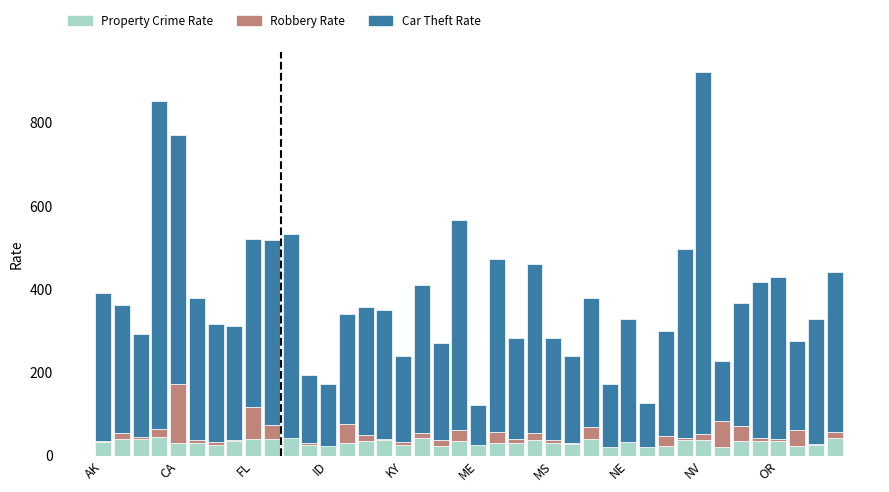

Which series has the largest range (max minus min)?

Car Theft Rate